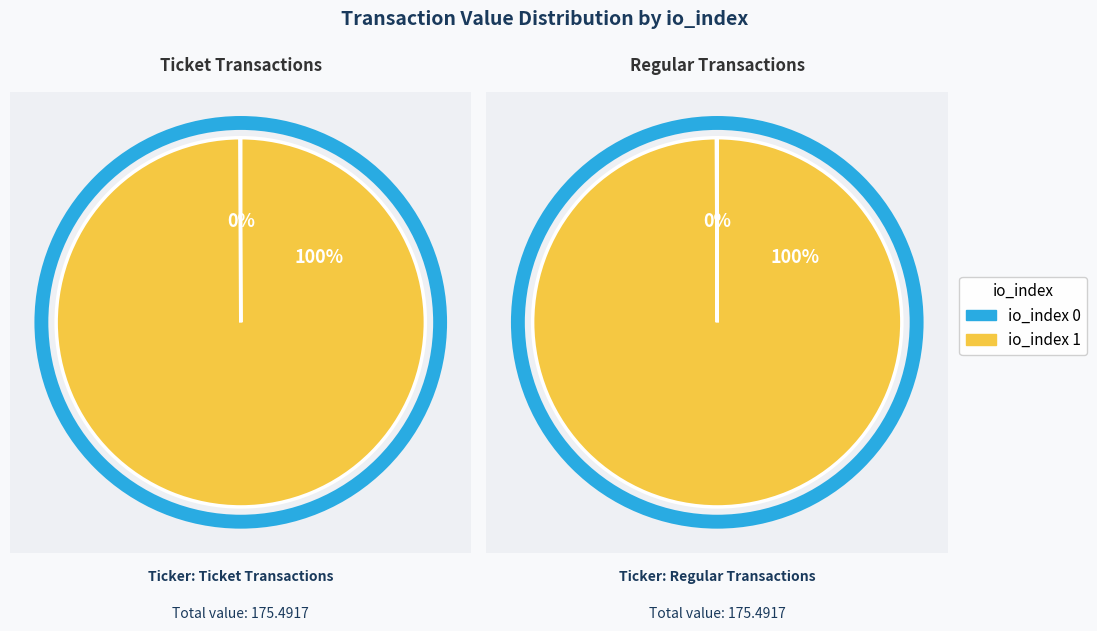

Which category accounts for the majority?

io_index 1